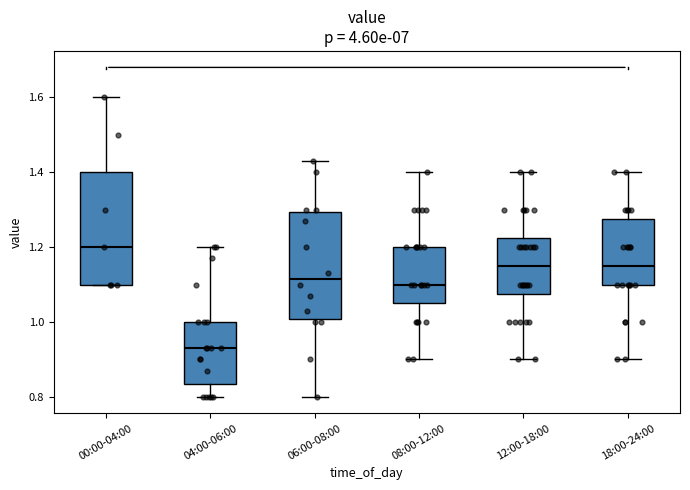

Which box has the highest median line?

00:00-04:00